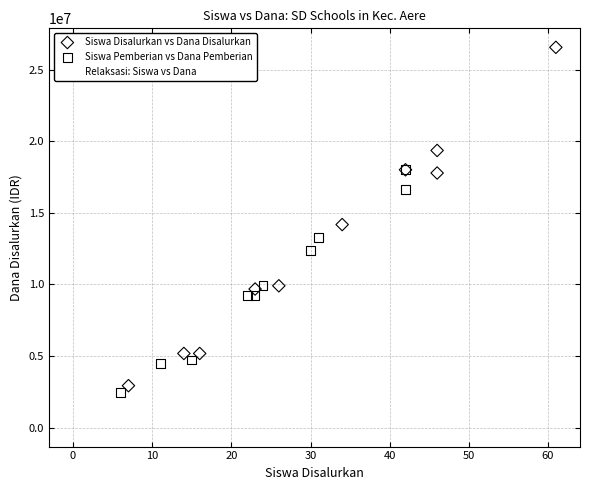

Which series has the largest Y range (max minus min)?

Siswa Disalurkan vs Dana Disalurkan